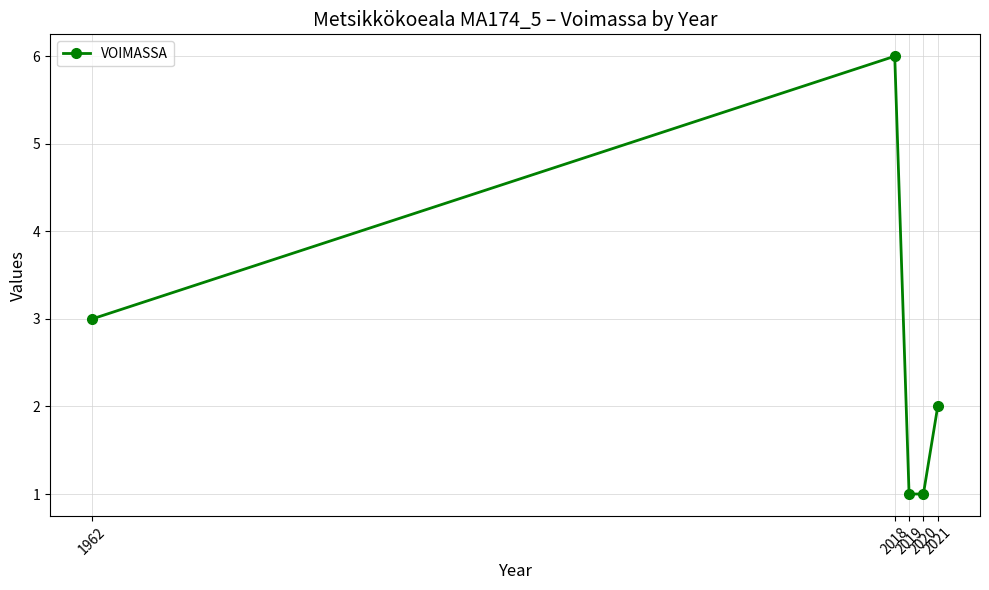

Which category has the highest value across all series?

2018